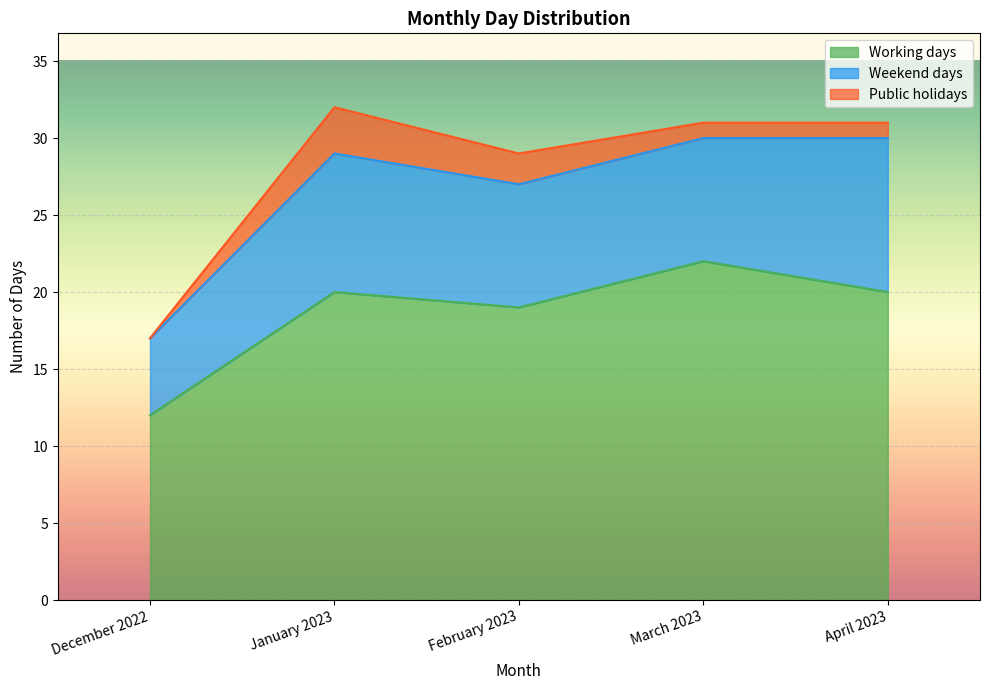

Reading right to left, what are all the values shown in this chart?

Working days: 20	22	19	20	12
Weekend days: 10	8	8	9	5
Public holidays: 1	1	2	3	0